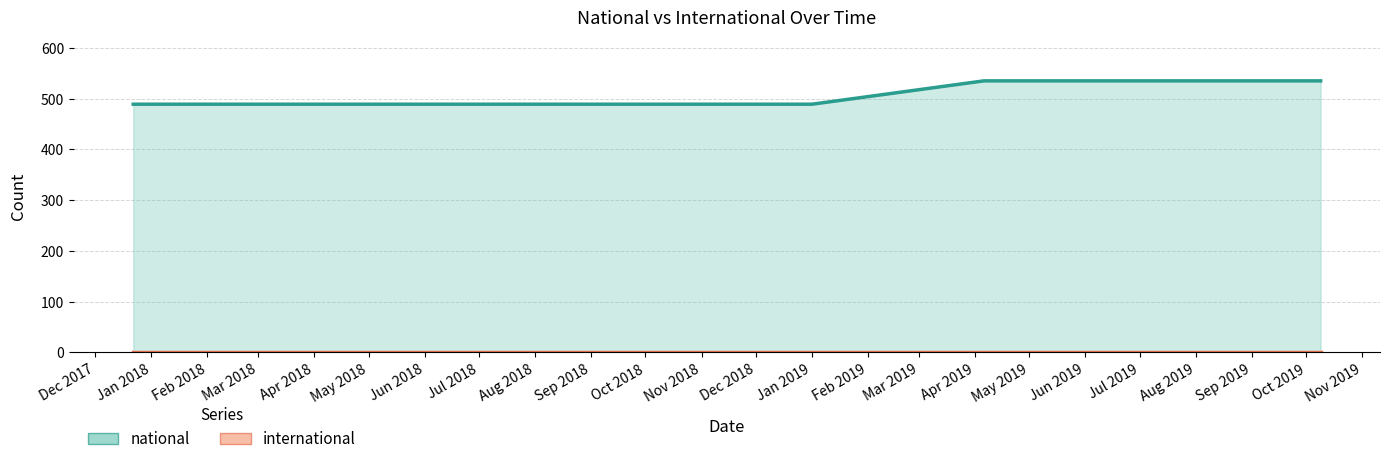

Rank the series at 2019-10-09 from lowest to highest value.

international, national